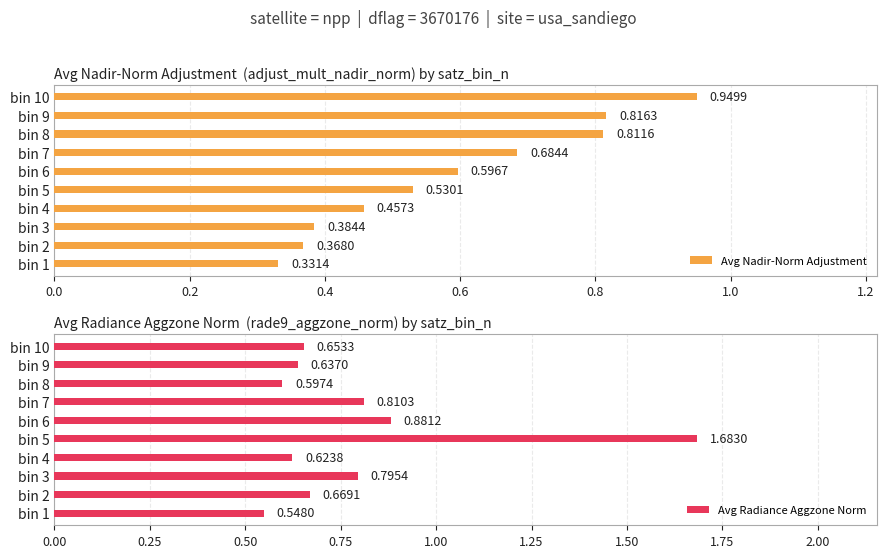

List the series in order of their peak value, highest first.

Avg Radiance Aggzone Norm, Avg Nadir-Norm Adjustment